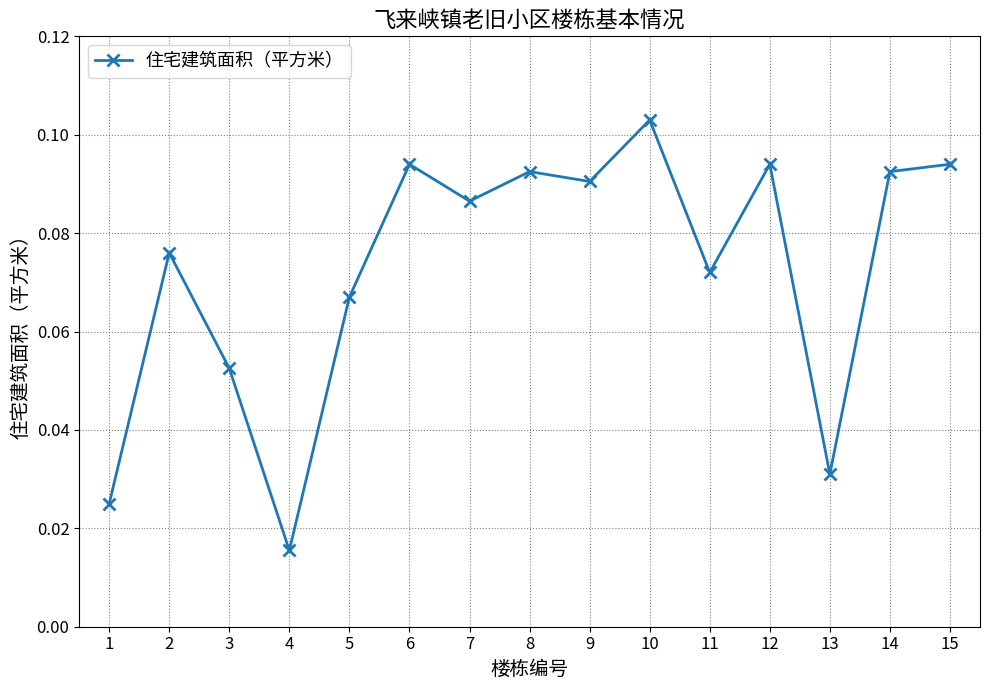

Which category has the highest value across all series?

10